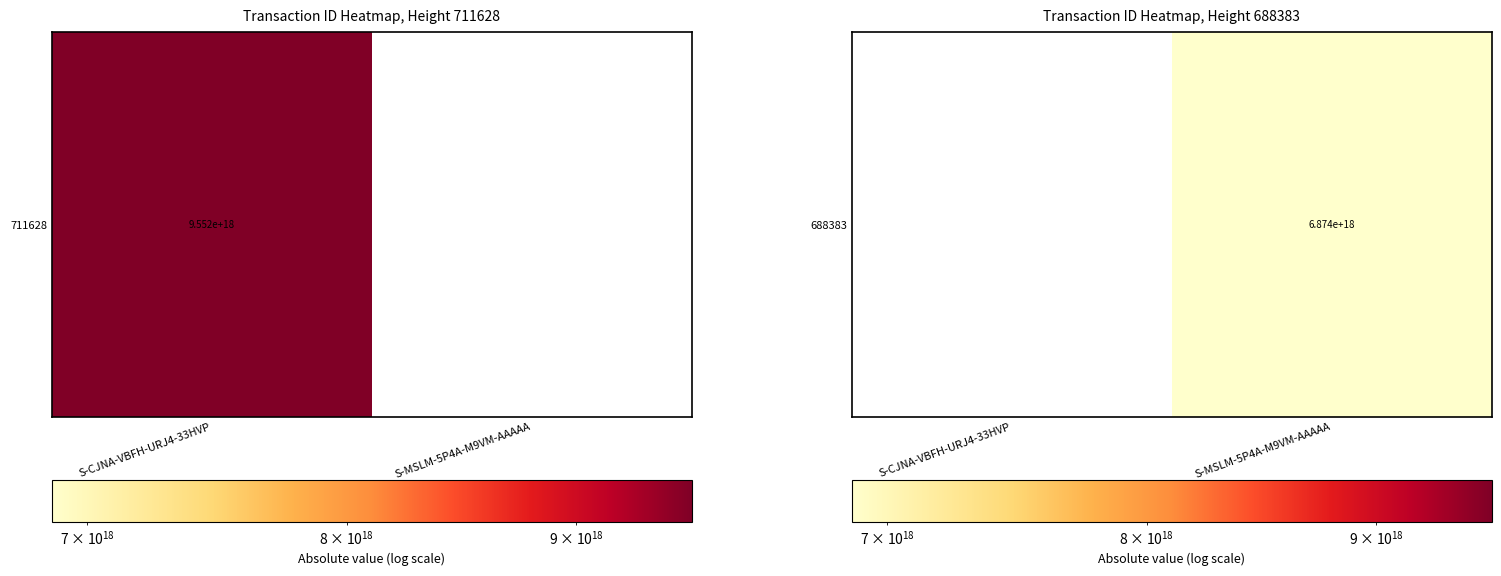

List the labels in order of value, largest first.

S-CJNA-VBFH-URJ4-33HVP, S-MSLM-5P4A-M9VM-AAAAA